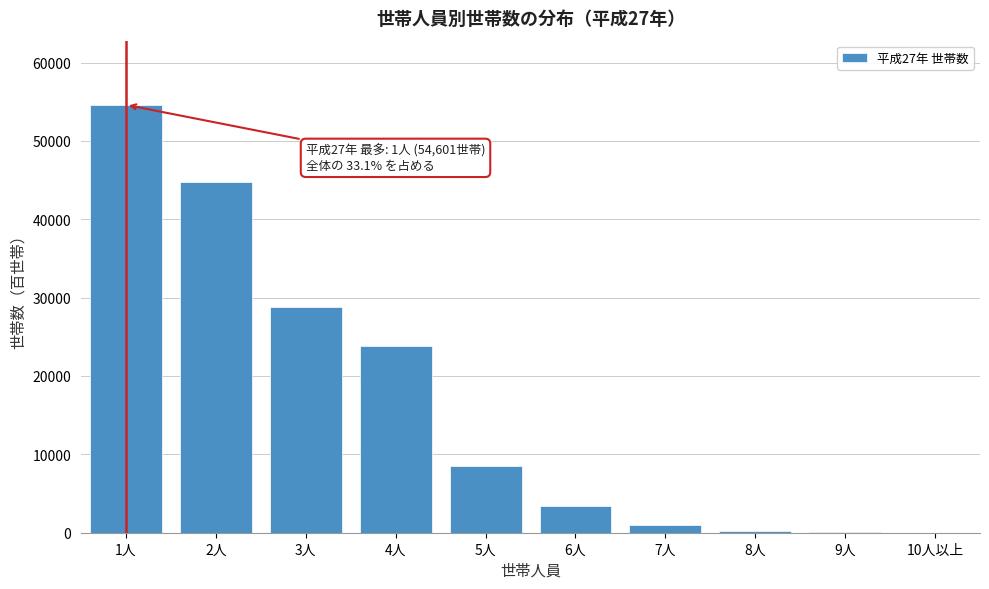

Approximately how many times larger is the value at 3人 compared to 4人?

1.2